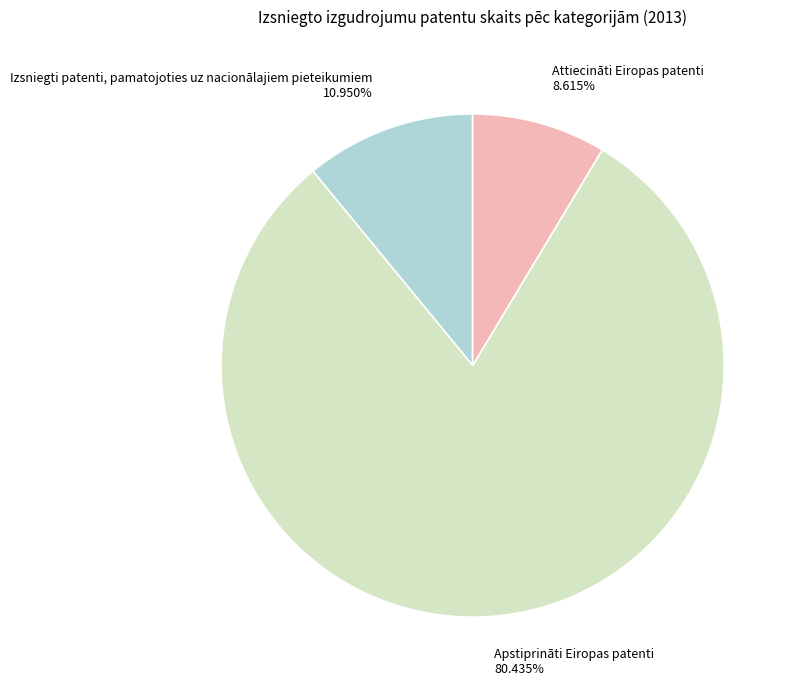

Is there a majority slice in this chart?

Yes